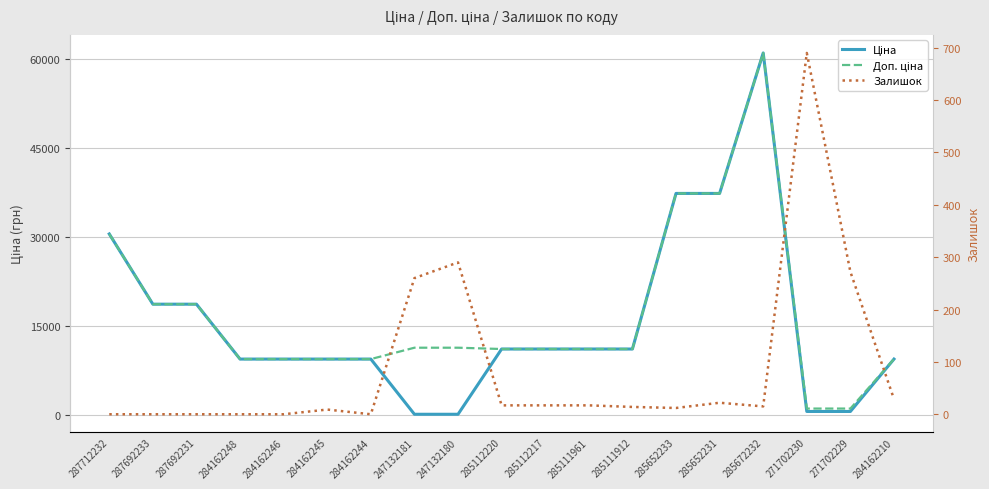

What is the difference between the Ціна values at 287692233 and 285112220?

7557.9